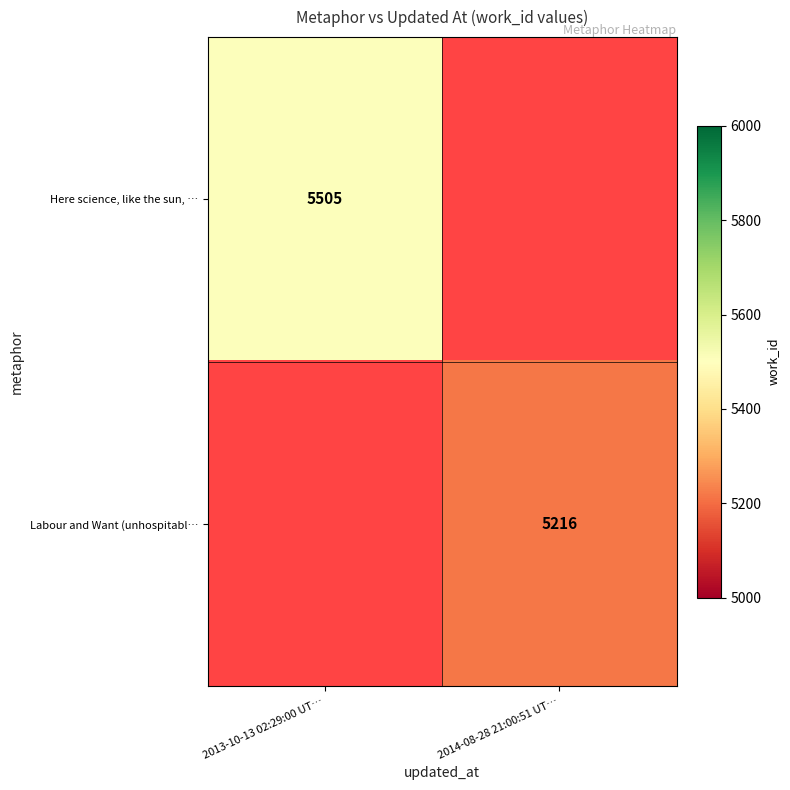

Which has a higher value, 2014-08-28 21:00:51 UT… or 2013-10-13 02:29:00 UT…?

2013-10-13 02:29:00 UT…